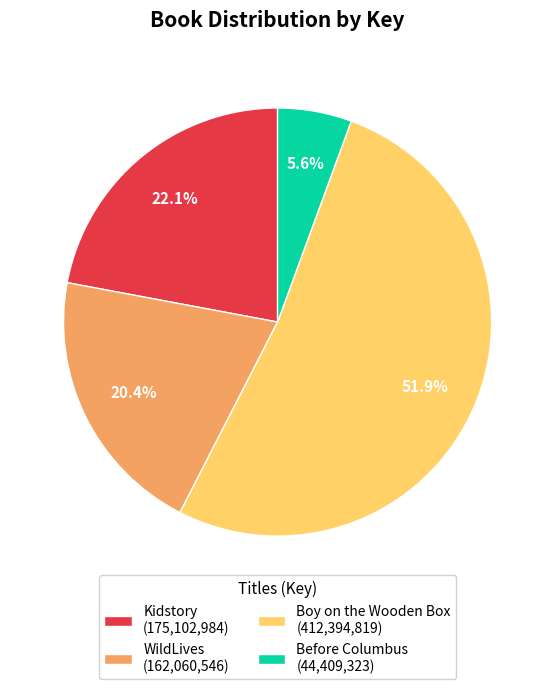

To the nearest percent, what is the difference between the largest and smallest slice percentages?

46%